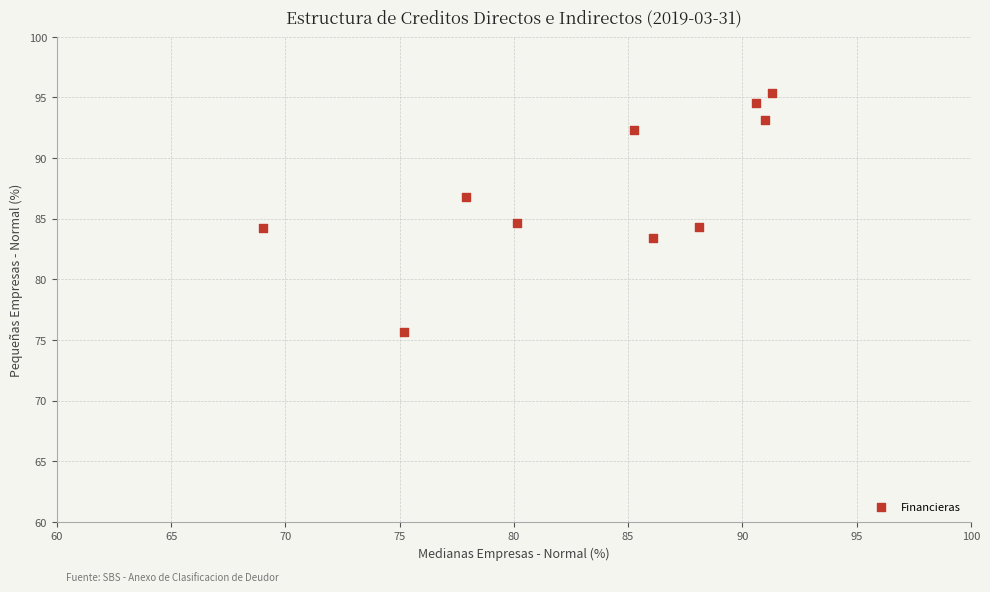

What is the range of Y values (max minus min)?

19.8